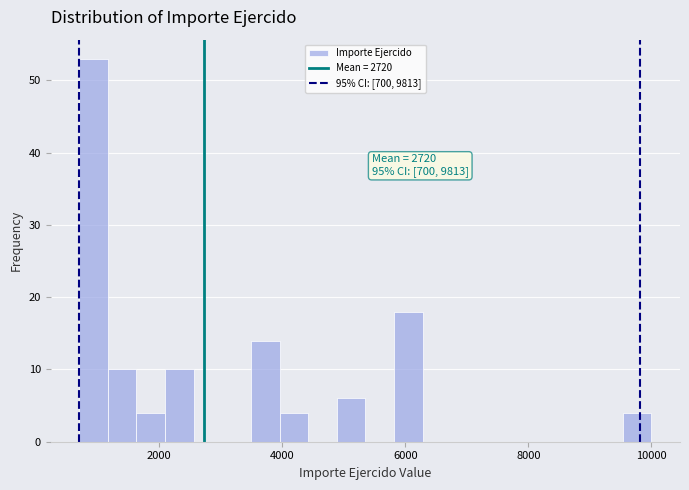

Read against the x-axis, roughly where is the centre of the tallest bar?

1000